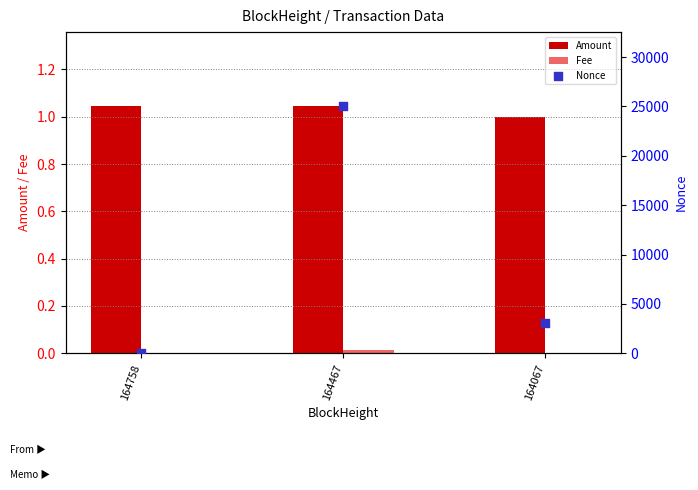

Which series contains the lowest Y value?

Nonce